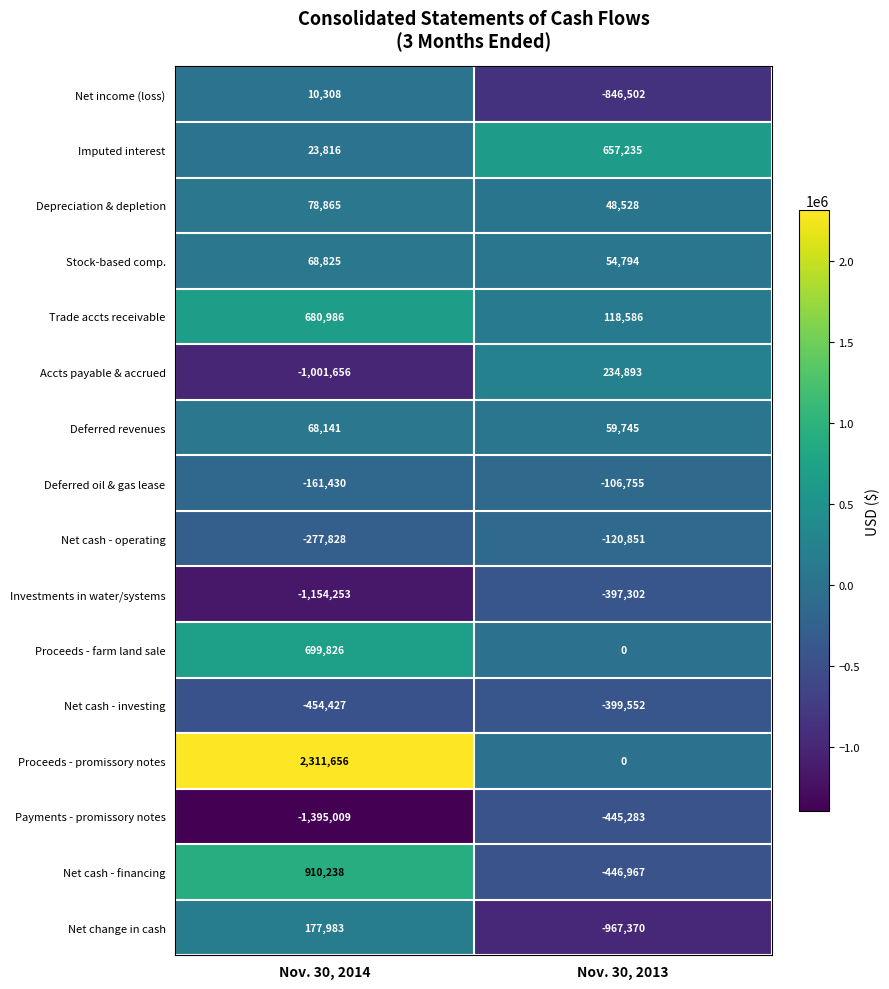

What is the total value across all series at Nov. 30, 2013?

-2556801